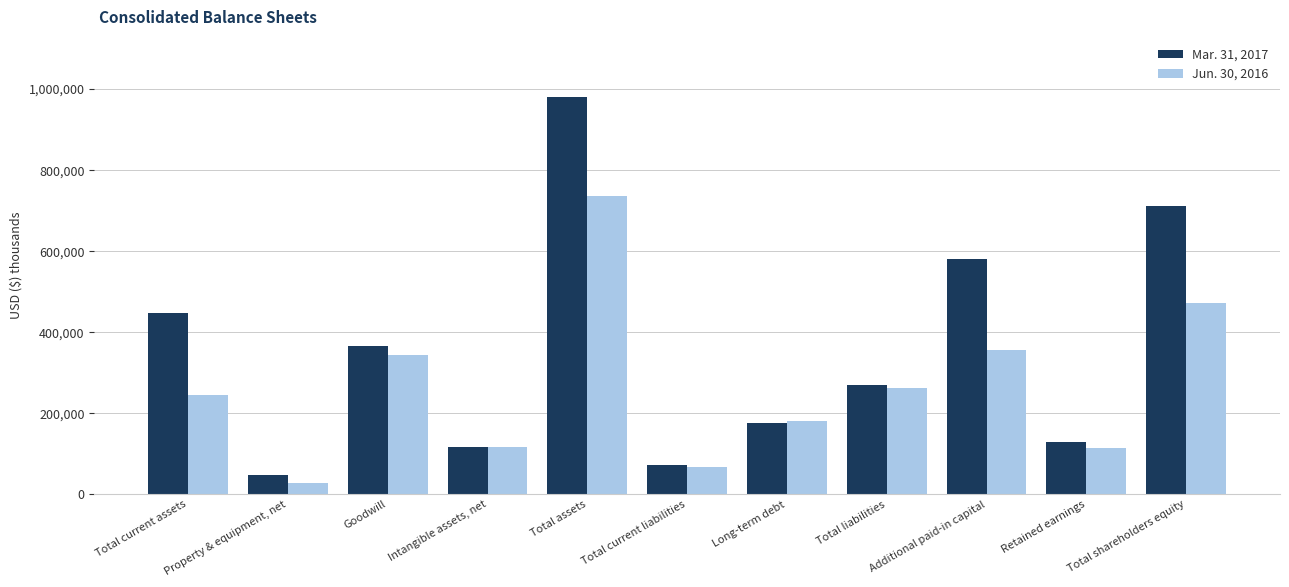

What is the label of the 1st bar from the right?

Total shareholders equity